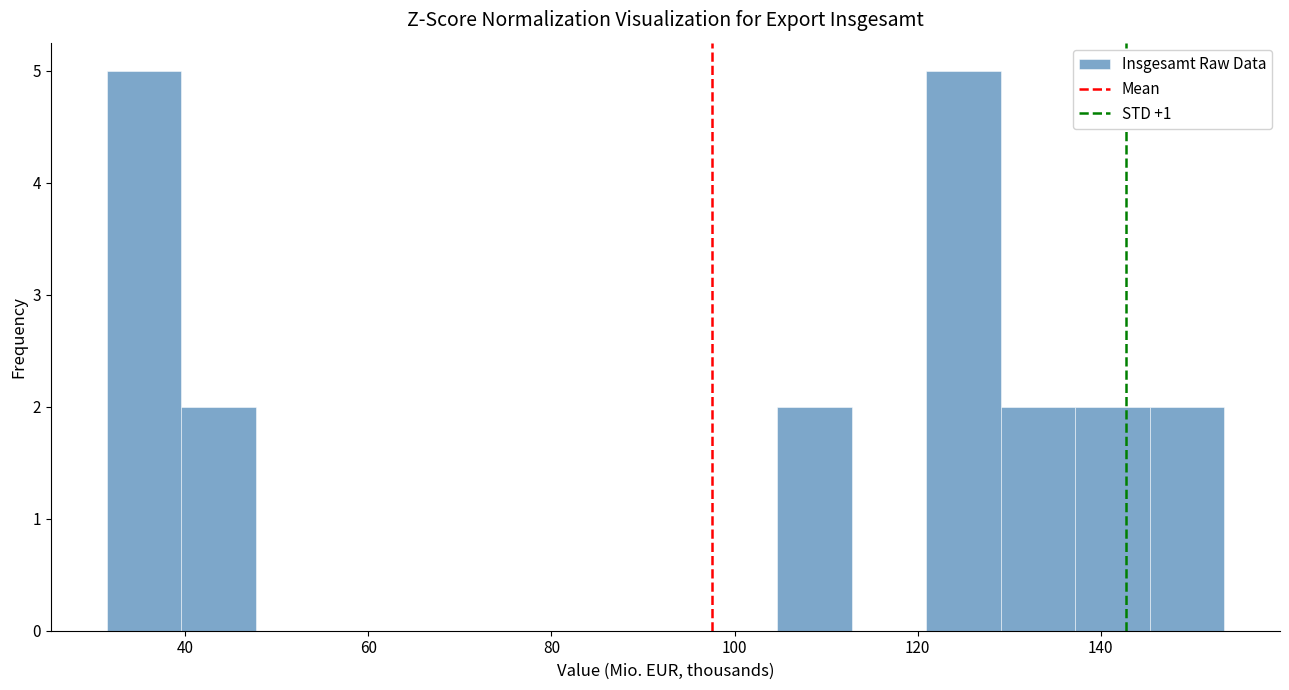

What is the height of the bar covering 120 to 130 on the x-axis? Neither the bar edges nor the heights are printed on the chart, so give them approximately, as read against the axes.

5